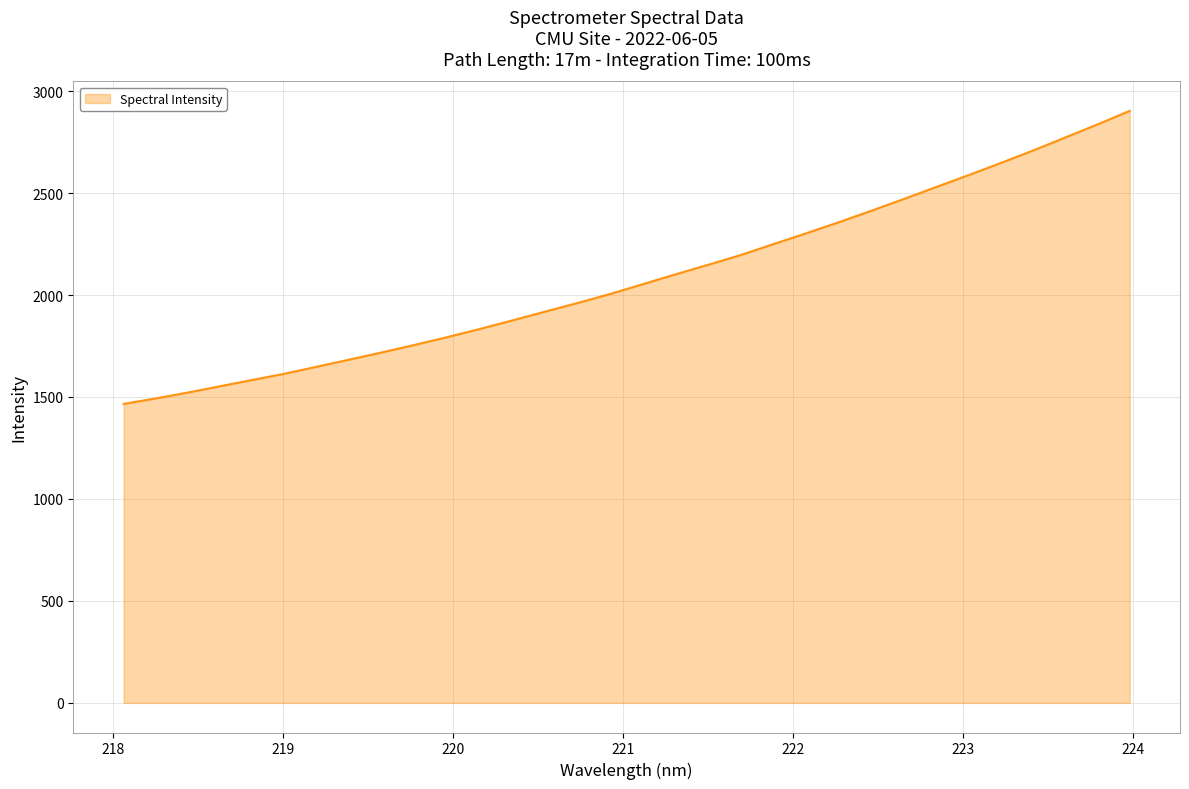

What is the maximum value shown in the chart?

2902.9